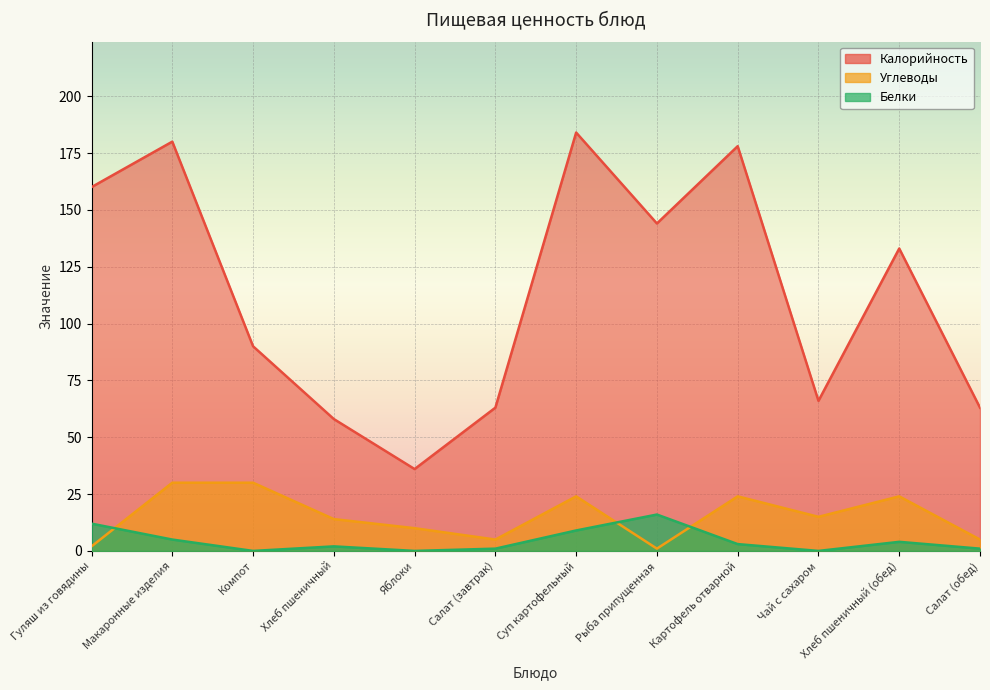

What position from the left is Макаронные изделия?

2